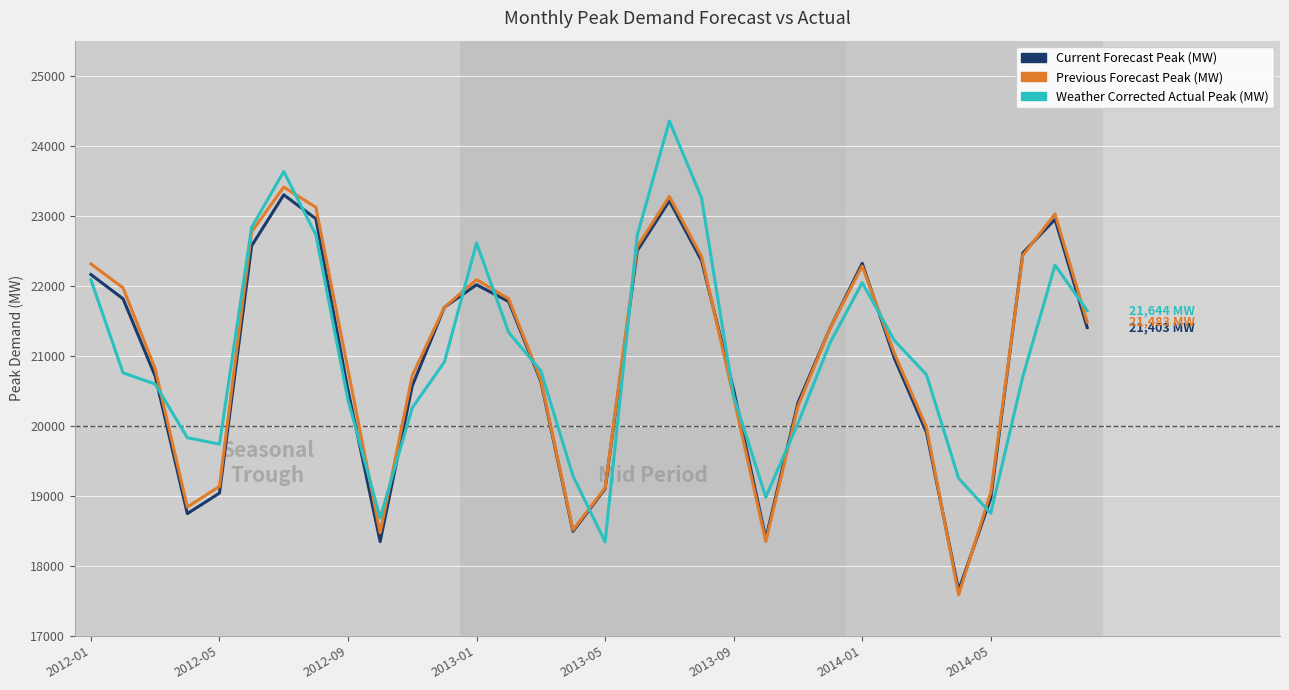

Which series ends up on top after the final intersection of Current Forecast Peak (MW) and Weather Corrected Actual Peak (MW)?

Weather Corrected Actual Peak (MW)